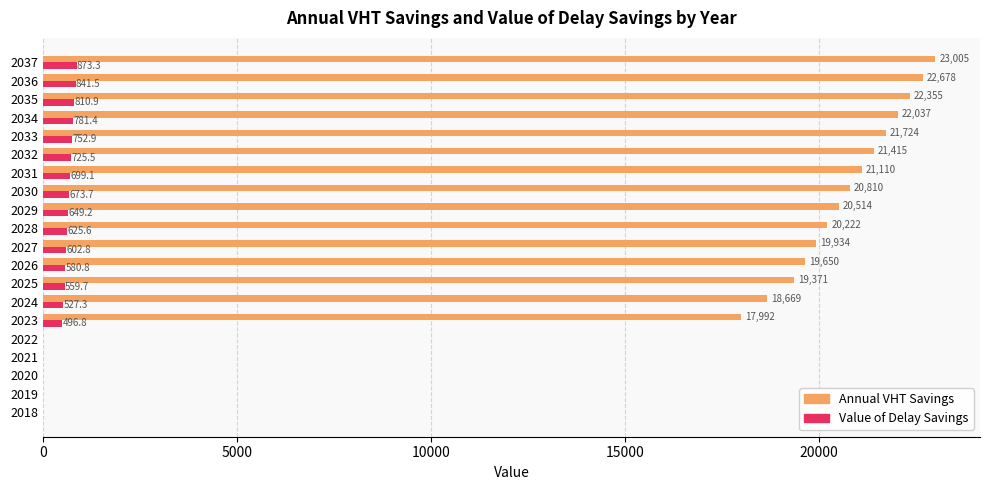

Is it true that Annual VHT Savings equals 25727.3 at 2023?

False